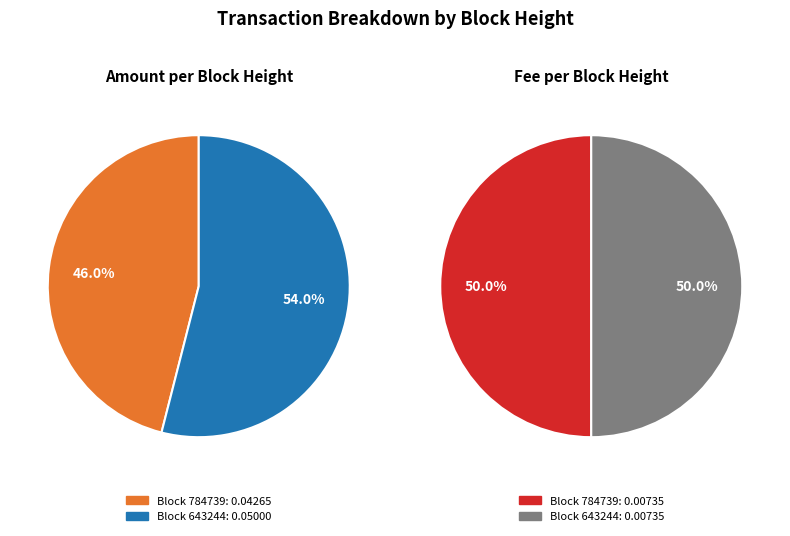

To the nearest percent, what is the combined percentage of 643244 and 784739?

100%